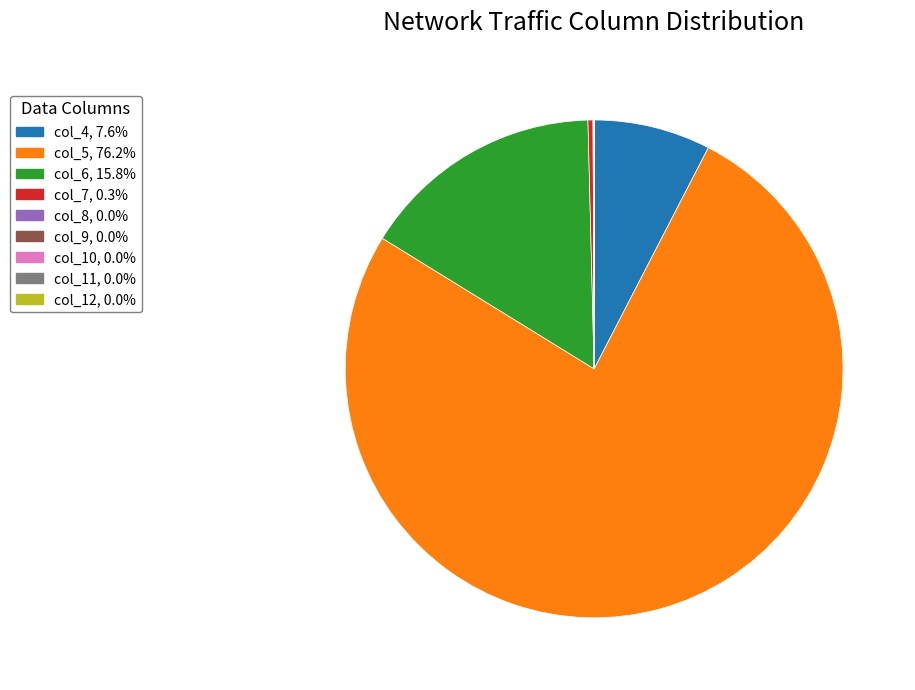

Which slice represents more than half of the pie?

col_5